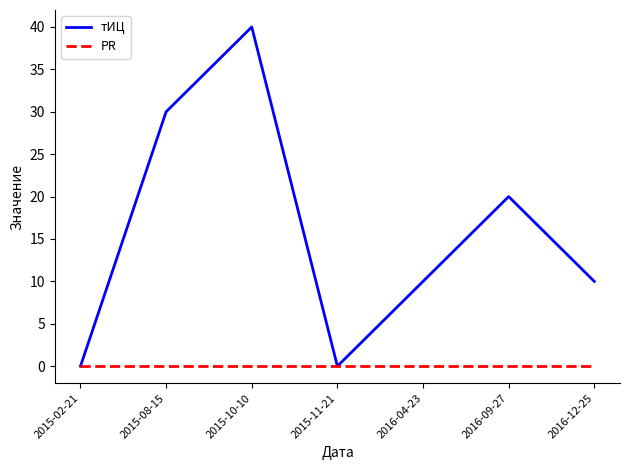

What position from the left is 2016-12-25?

7